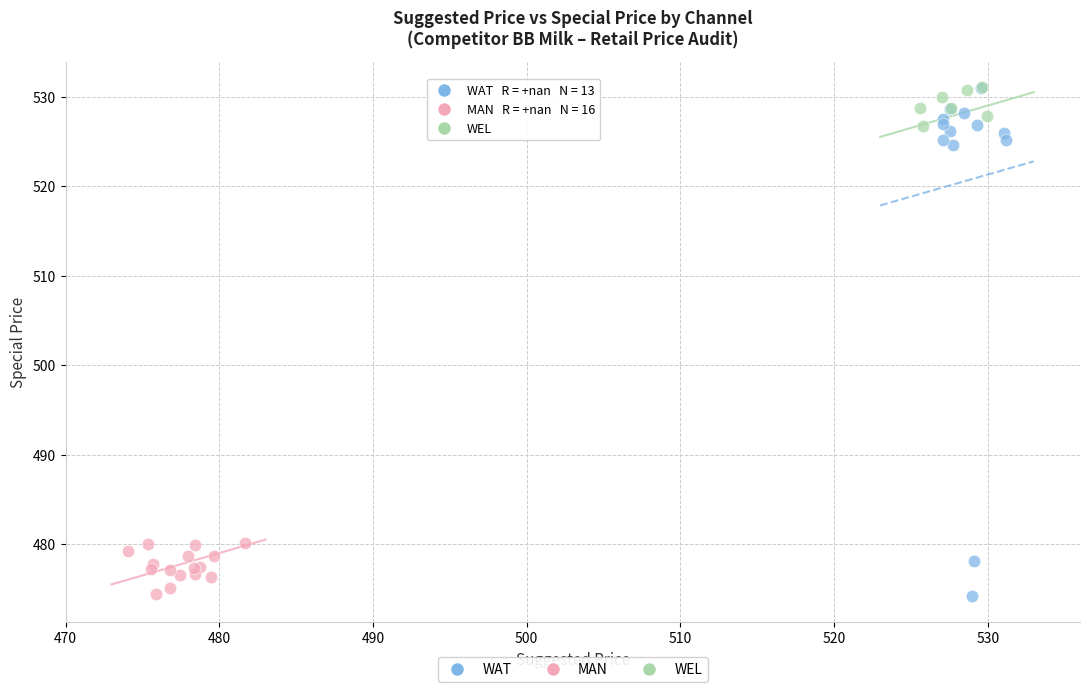

Which series has the largest Y range (max minus min)?

WAT